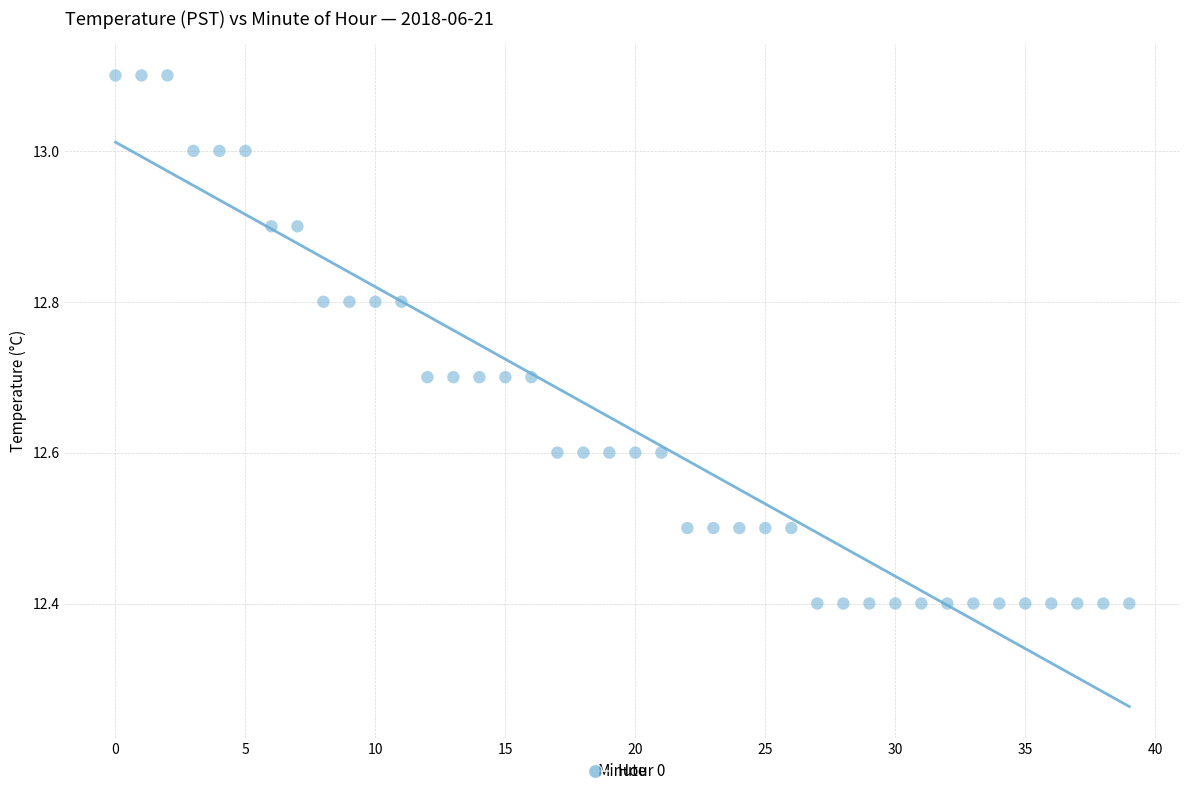

What is the range of Y values (max minus min)?

0.7